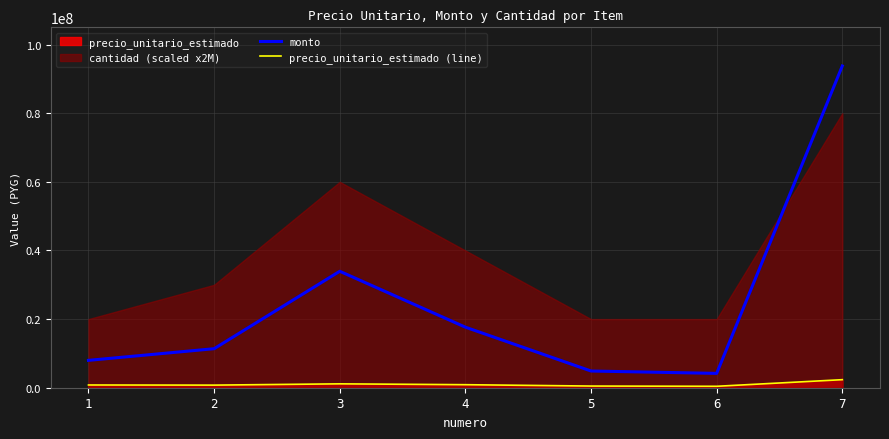

What is the sum of all monto values?

173774995